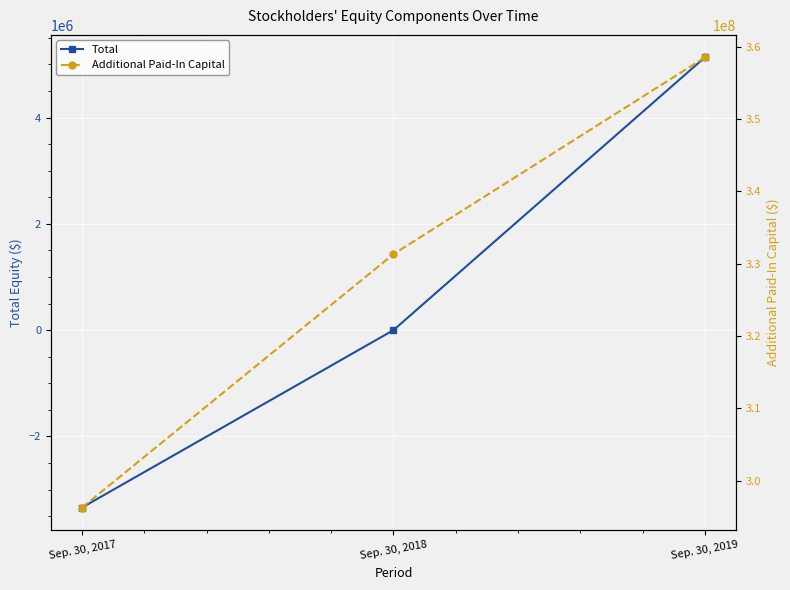

What is the average value of the Total series?

599202